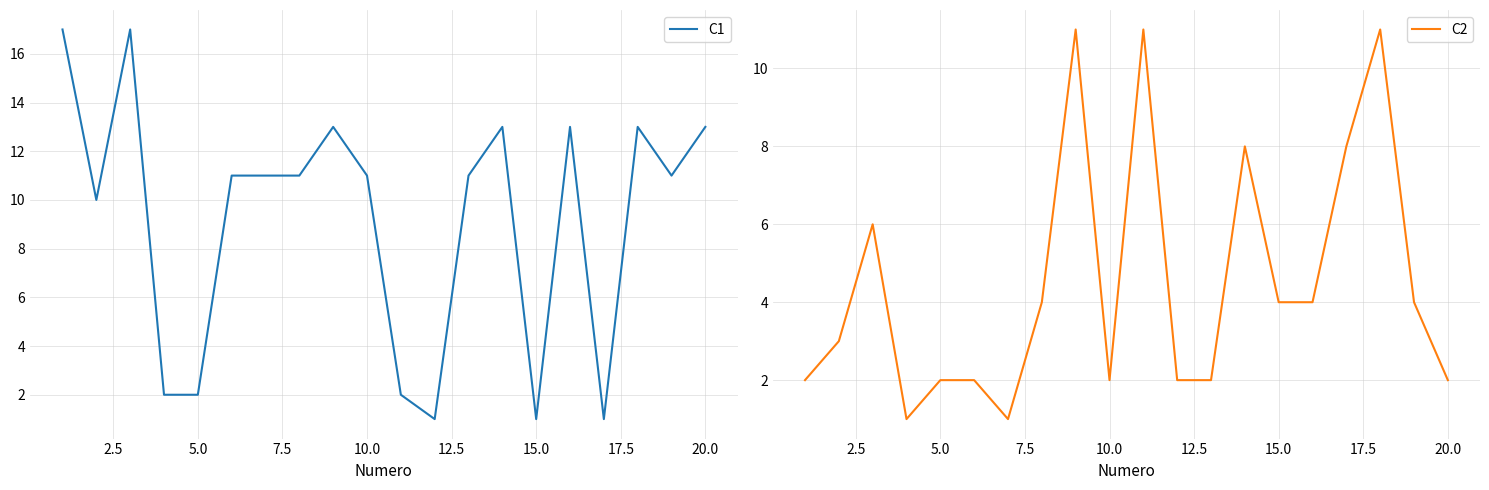

Rank the series by their maximum value, from highest to lowest.

C1, C2